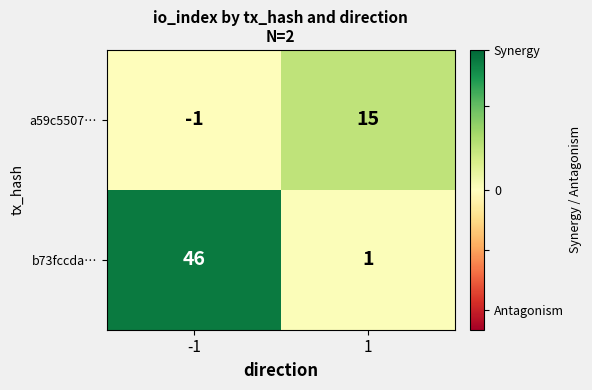

Is it true that b73fccda… equals 1 at 1?

True